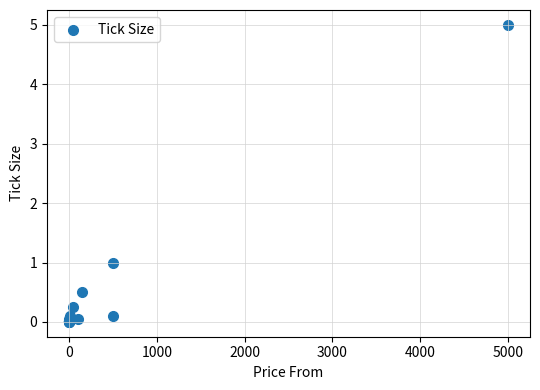

What Y value in the scatter plot is closest to 2?

1.0